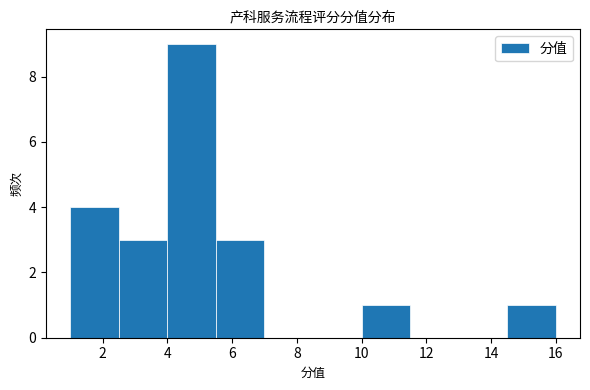

Reading left to right, transcribe this chart: for each bar, give the range it covers on the x-axis and its height. Neither the bar edges nor the heights are printed on the chart, so give them approximately, as read against the axes.

1.0 to 2.5: 4
2.5 to 4.0: 3
4.0 to 5.5: 9
5.5 to 7.0: 3
7.0 to 8.5: 0
8.5 to 10.0: 0
10.0 to 11.5: 1
11.5 to 13.0: 0
13.0 to 14.5: 0
14.5 to 16.0: 1